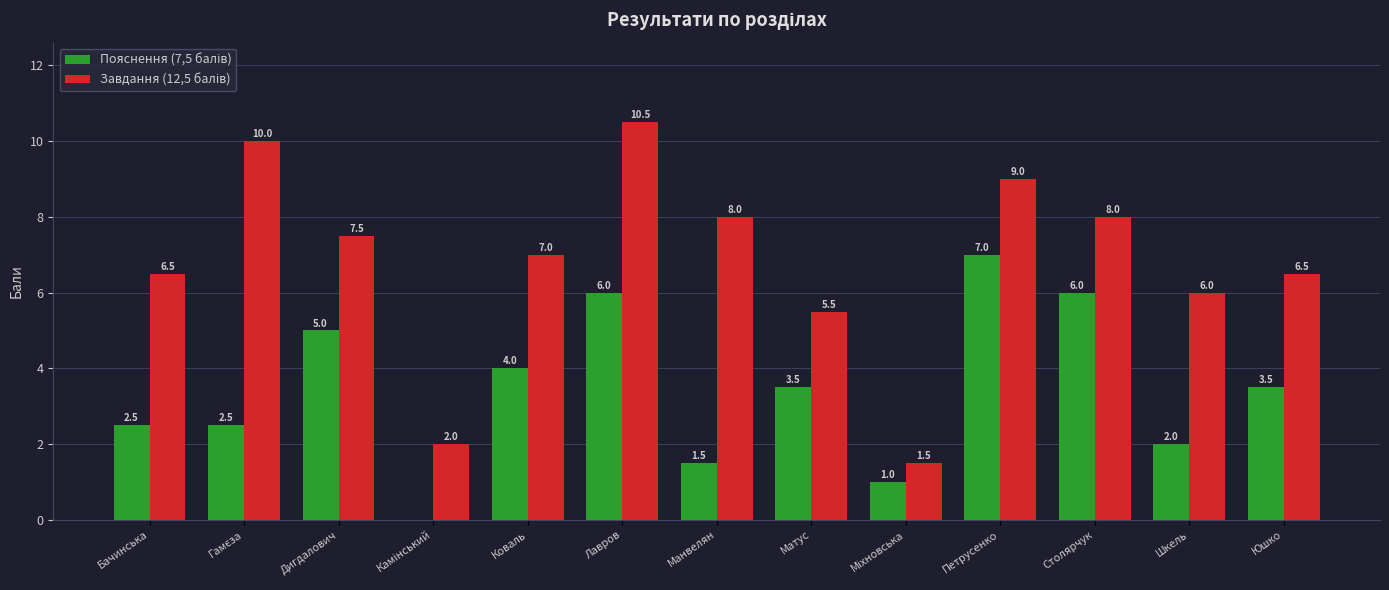

At which category is the sum across all series the highest?

Лавров